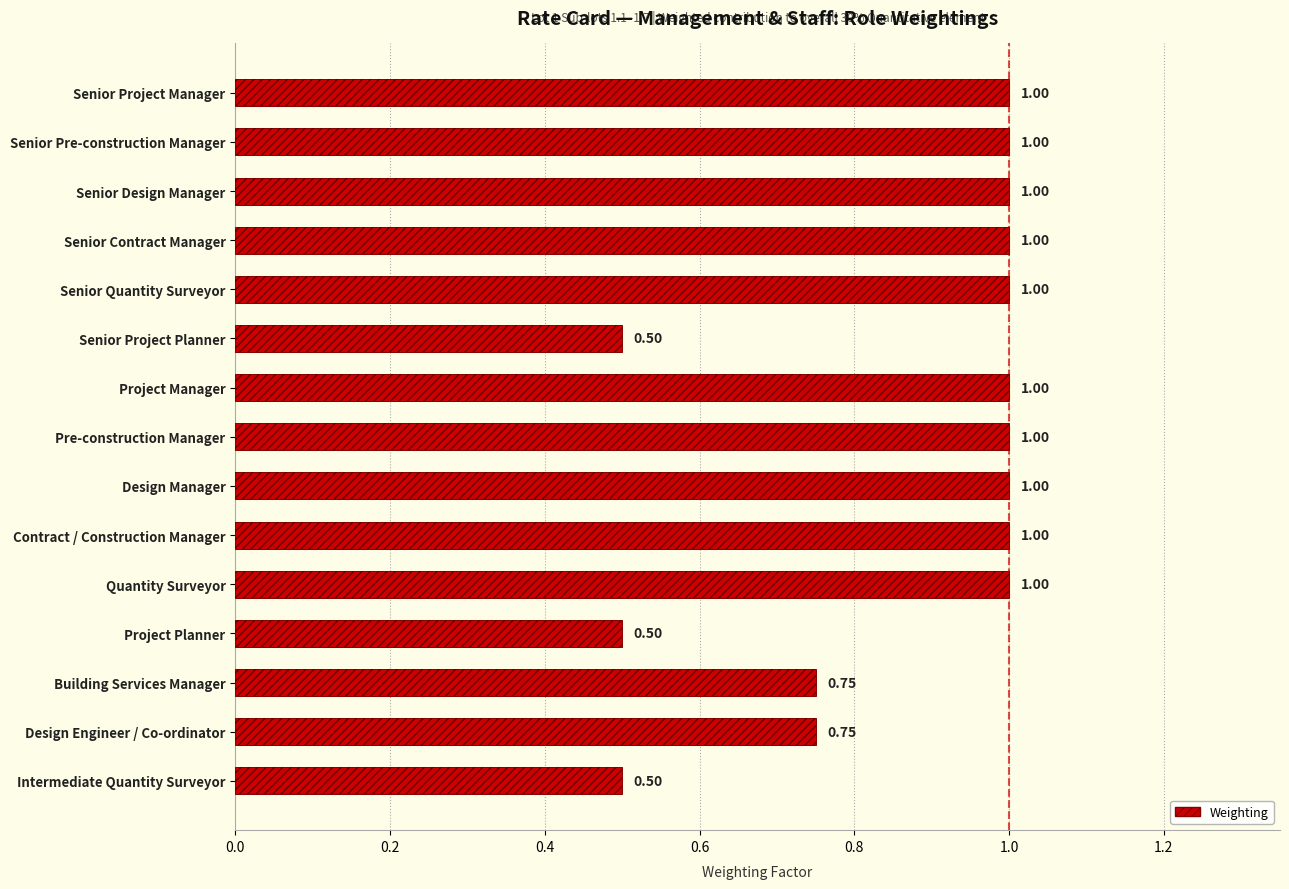

Count the number of categories in the chart.

15